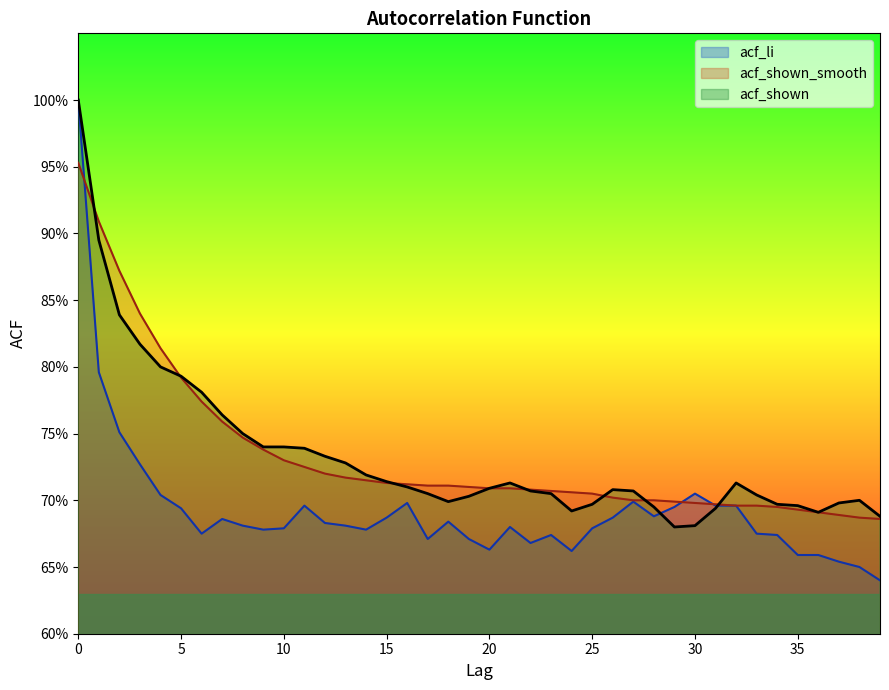

How many times do acf_shown and acf_li cross each other?

2